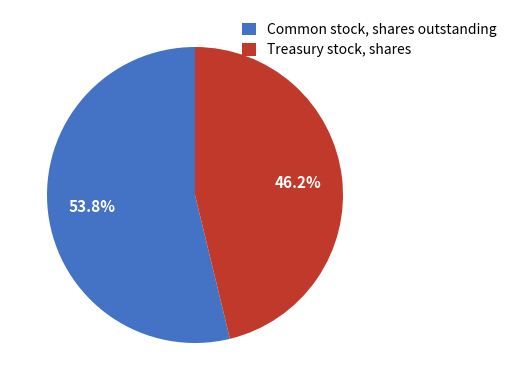

The Treasury stock, shares slice represents 46% of the pie. True or false?

True